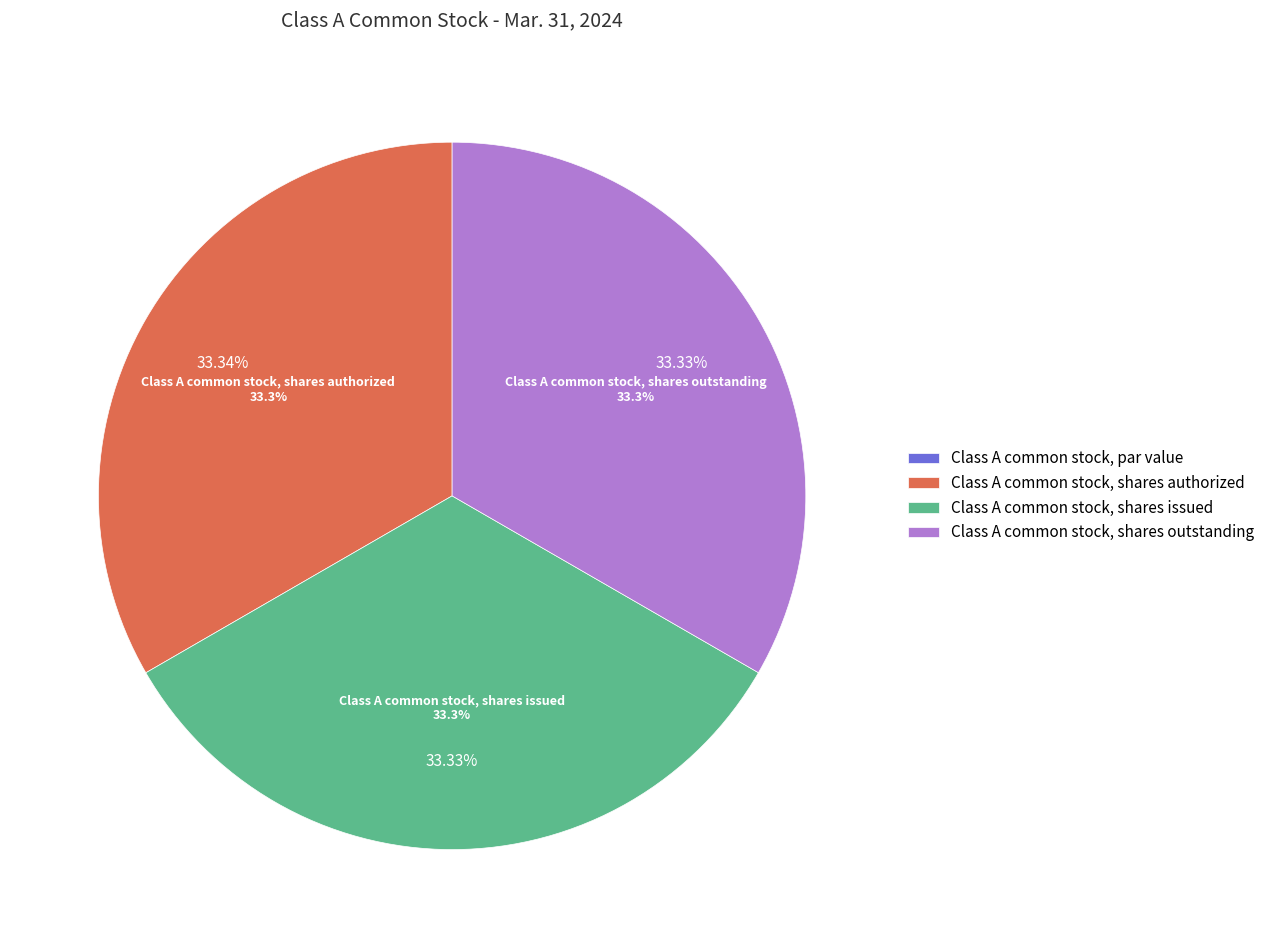

What percentage is NOT represented by Class A common stock, par value?

100.0%